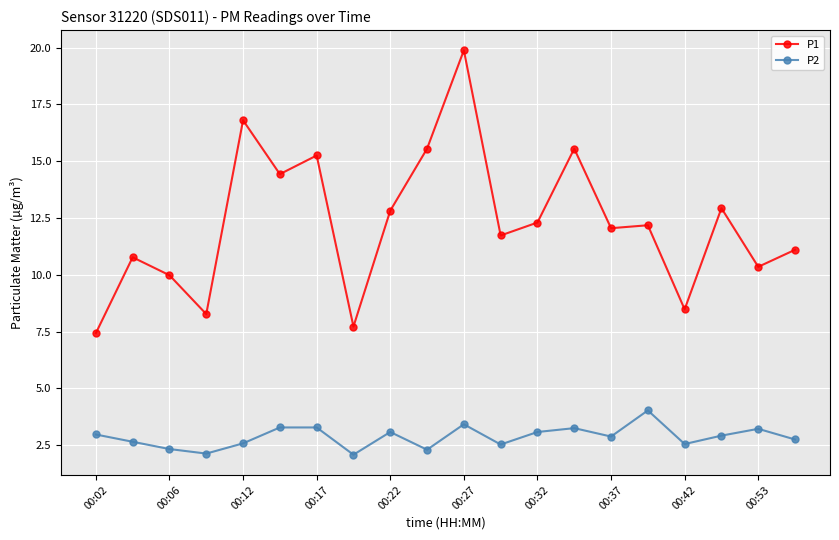

Rank the series by their maximum value, from highest to lowest.

P1, P2